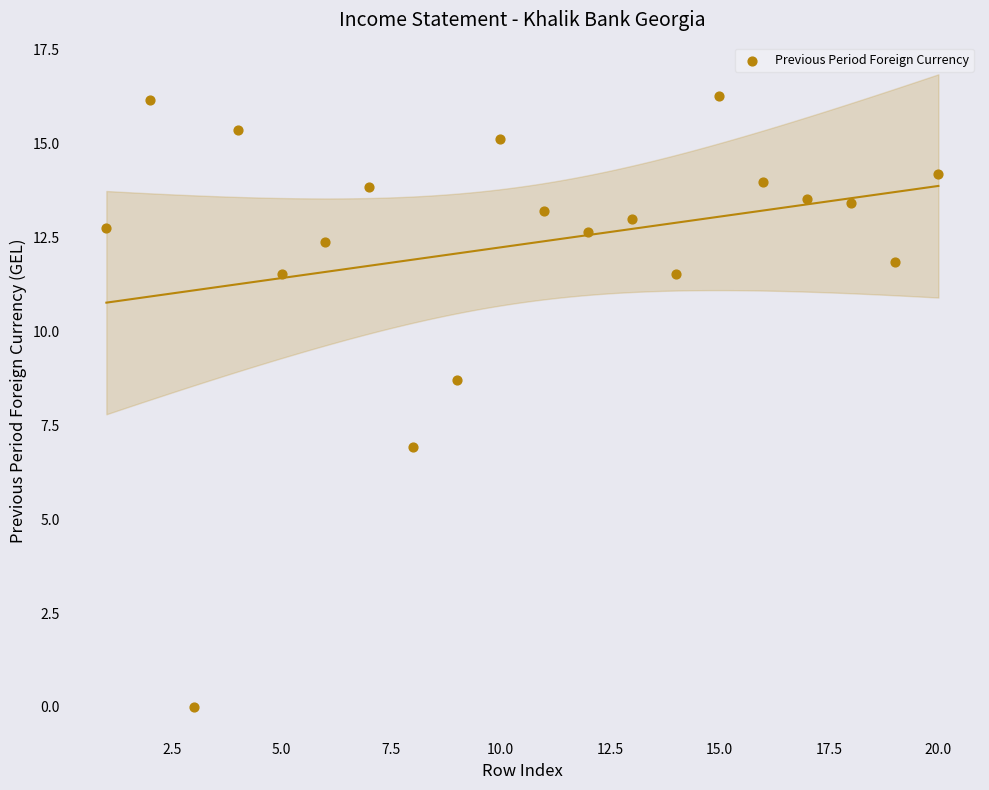

What is the range of Y values (max minus min)?

16.3